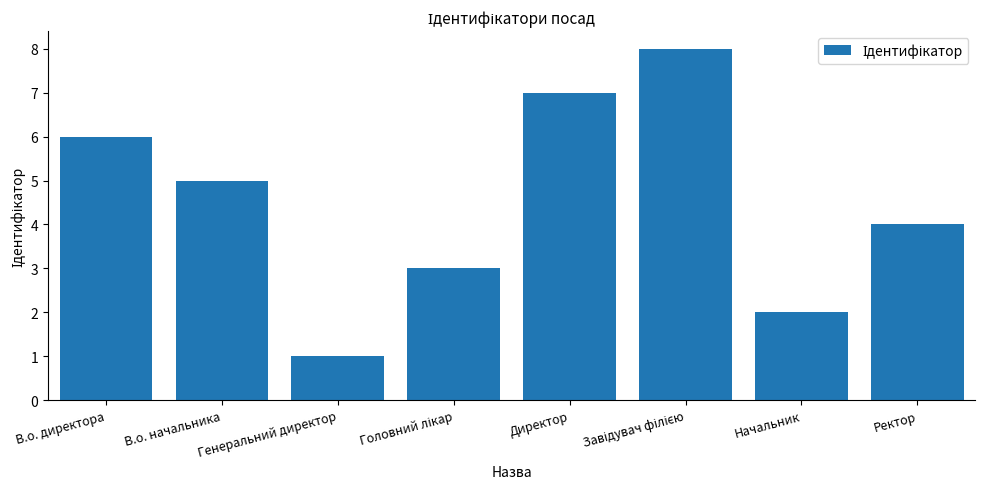

Are the bars horizontal?

No